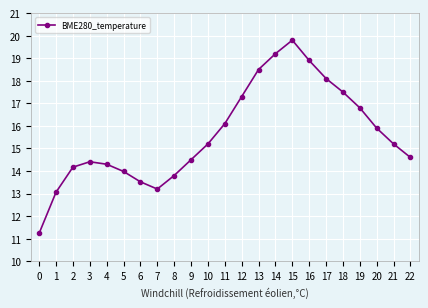

The chart shows a value of 4.5 at 20. True or false?

False